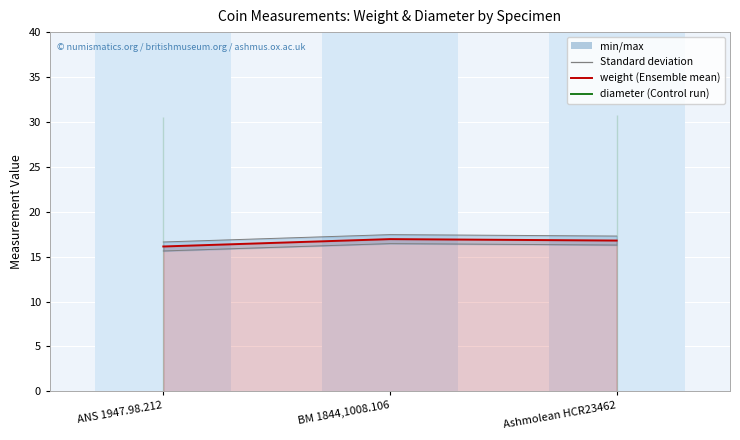

At which category is the sum across all series the highest?

Ashmolean HCR23462